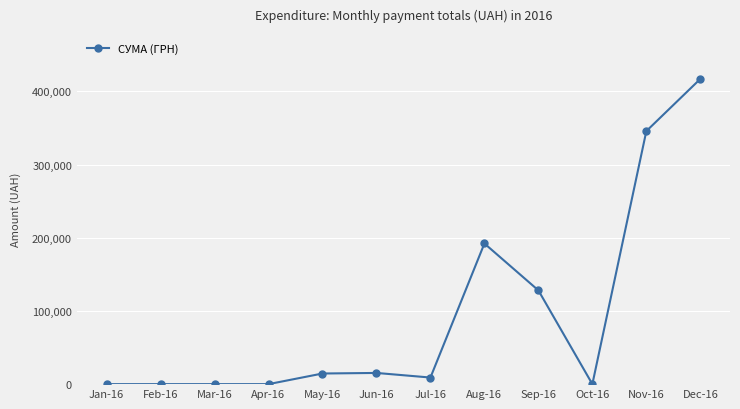

What is the difference between the values at Sep-16 and Apr-16?

128093.3